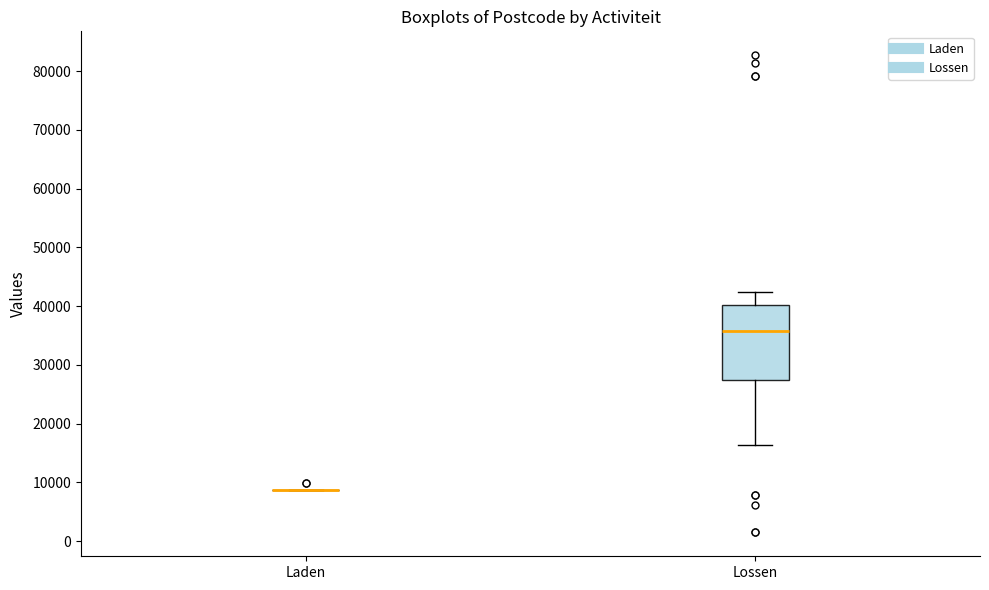

Reading left to right, transcribe this box plot: for each box, give where its median line is, the range the box spans, and where its two whiskers end, as read against the y-axis. The values are not printed on the chart, so give them approximately, as read against the axis.

Laden: box collapsed to a line at 9000, whiskers 9000 to 9000
Lossen: median 36000, box 27000 to 40000, whiskers 16000 to 42000